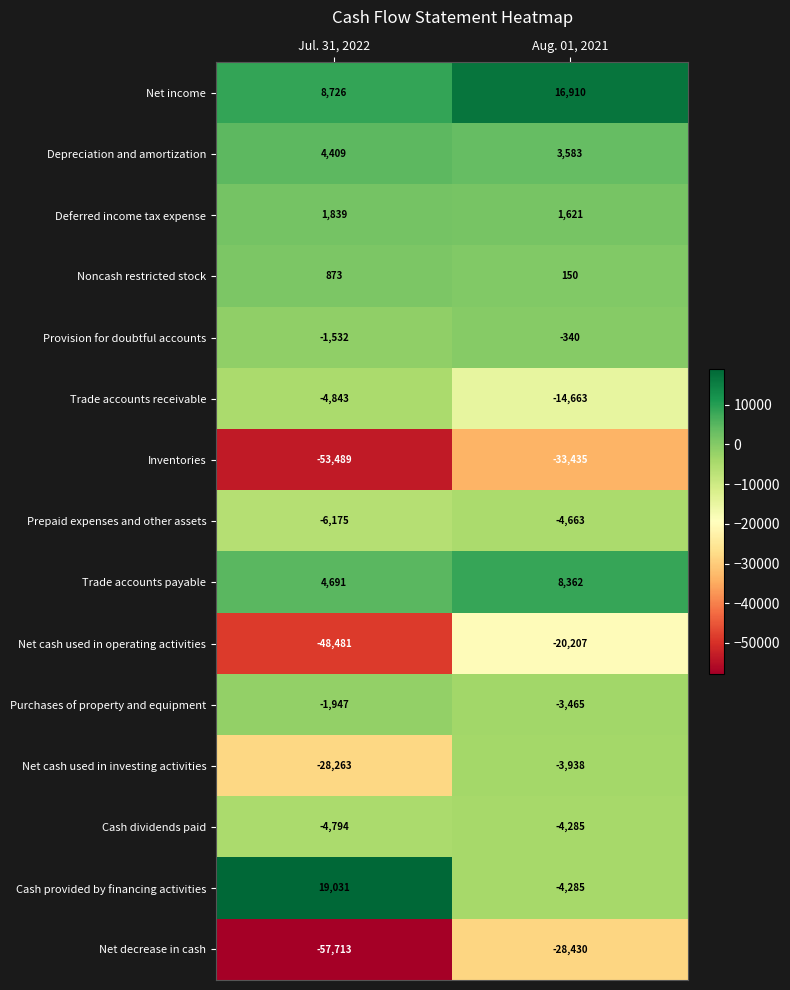

What is the lowest value of the Inventories series?

-53489